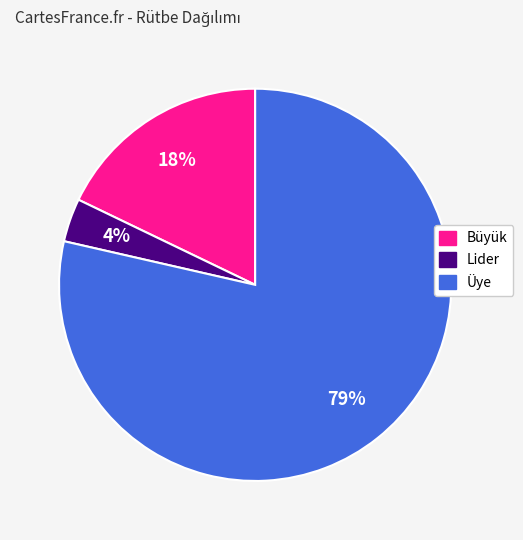

Does Büyük represent more than half of the total?

No